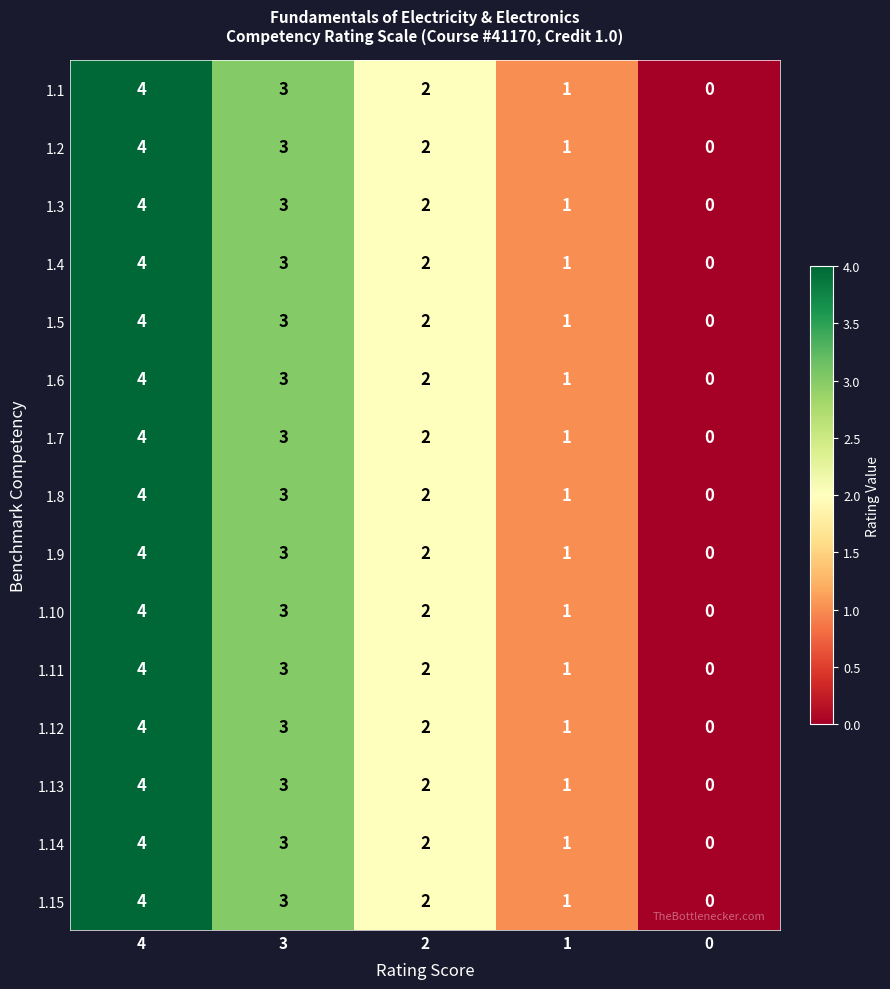

What is the difference between the second highest and minimum values in the 1.8 series?

3